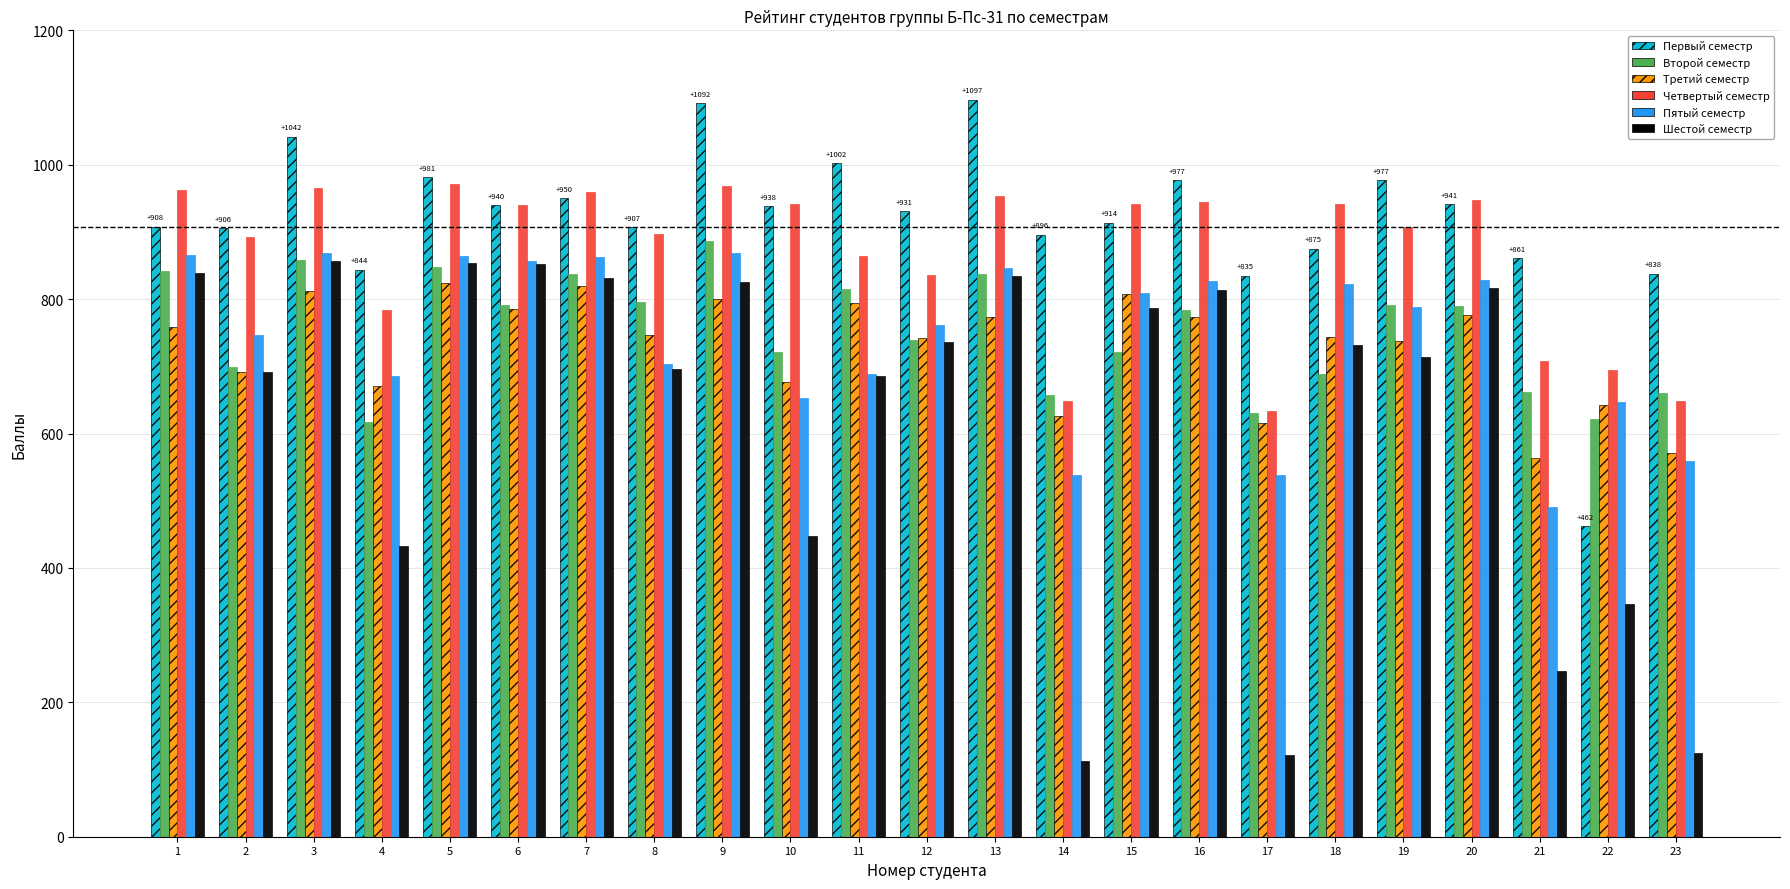

What is the lowest value of the Третий семестр series?

564